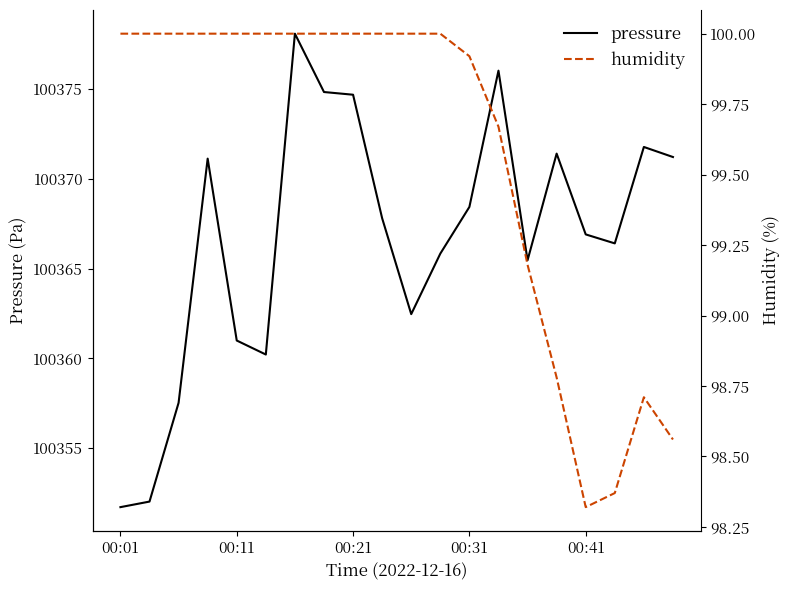

True or false: pressure and humidity intersect in this chart.

False